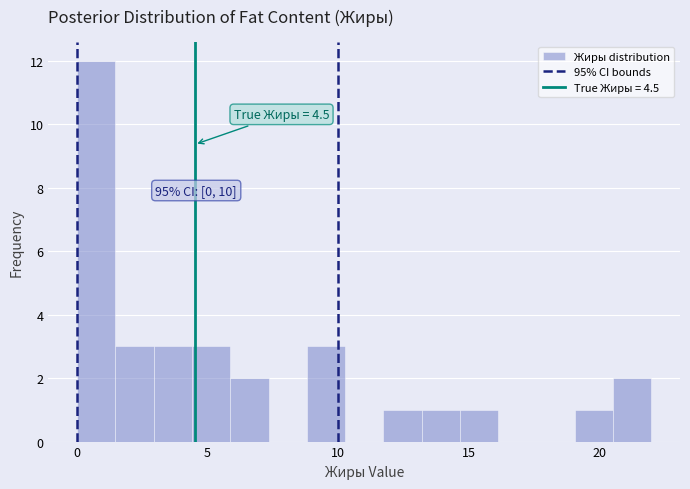

Around what value on the x-axis is the tallest bar? Give the approximate position of its centre, as read against the axis.

0.5